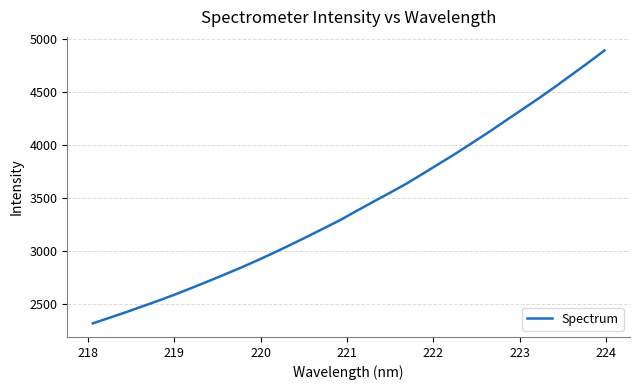

What is the minimum value shown in the chart?

2315.6